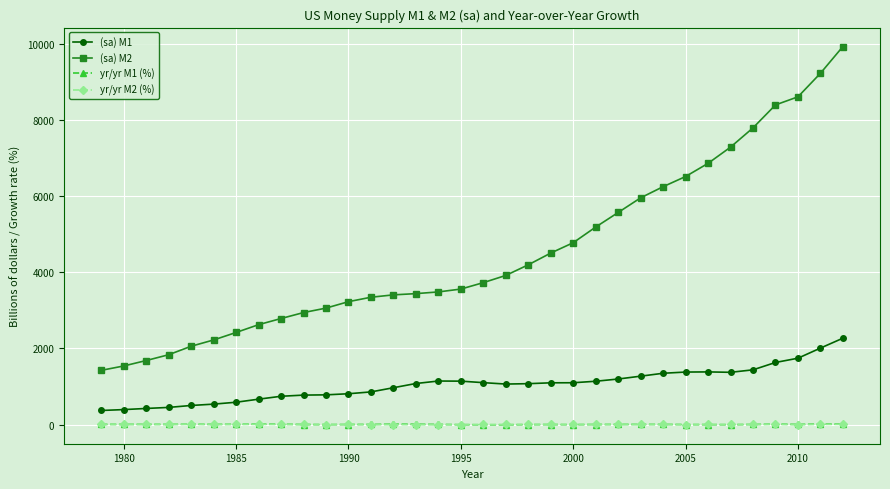

Which series has the largest total across all categories?

(sa) M2